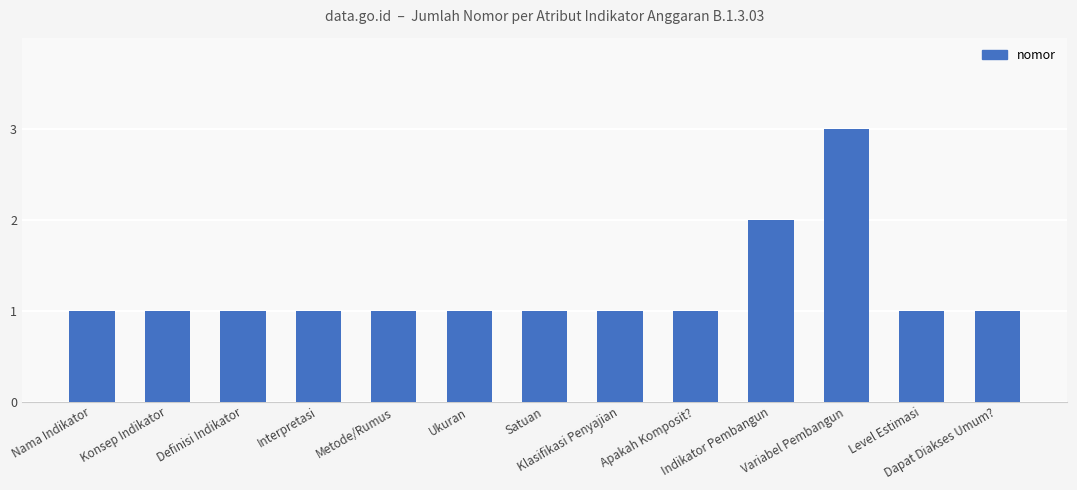

Which label corresponds to the largest value in the chart?

Variabel Pembangun